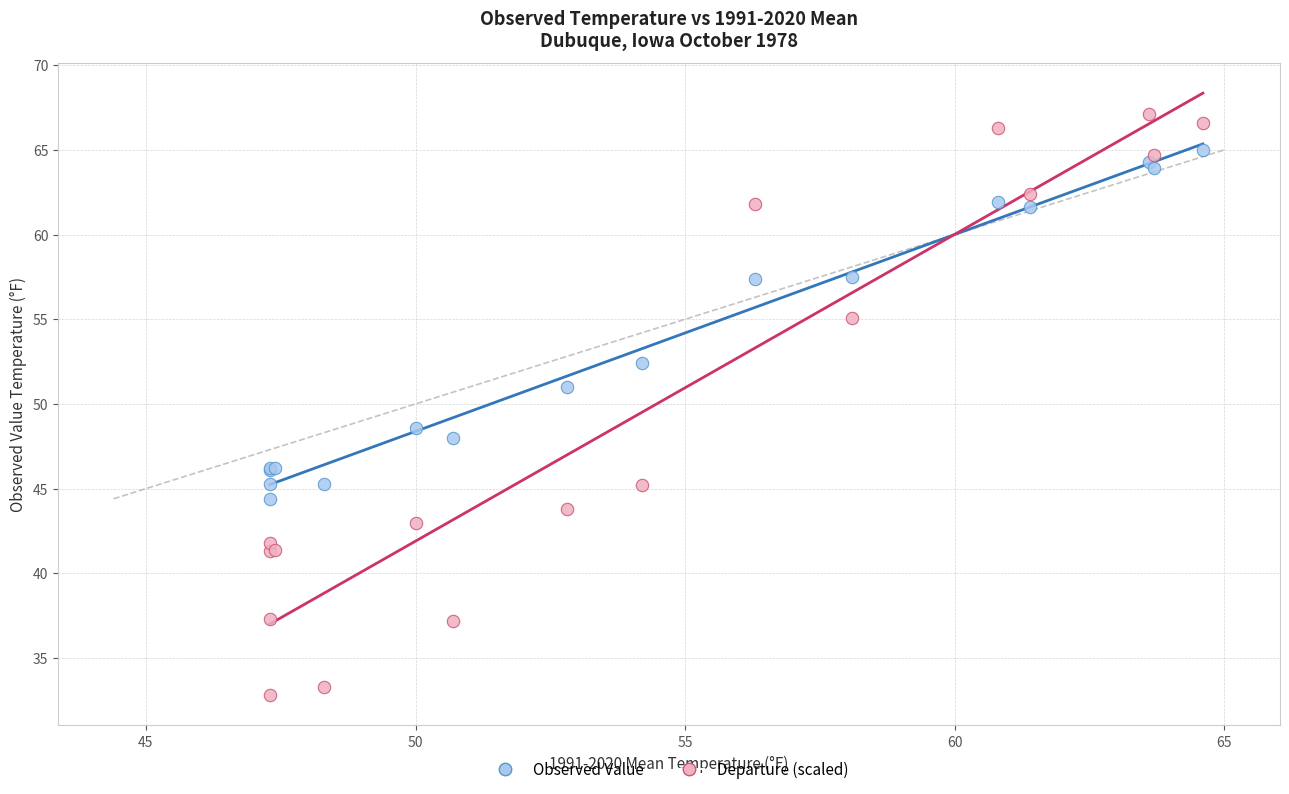

Which series reaches the minimum Y coordinate?

Departure (scaled)